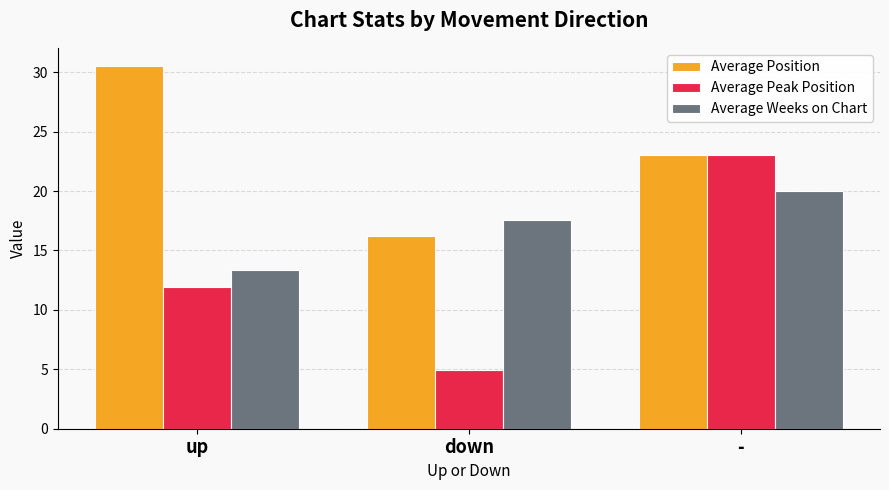

Reading left to right, extract all data points from this chart.

Average Position: 30.5	16.2	23.0
Average Peak Position: 11.9	5.0	23.0
Average Weeks on Chart: 13.4	17.6	20.0